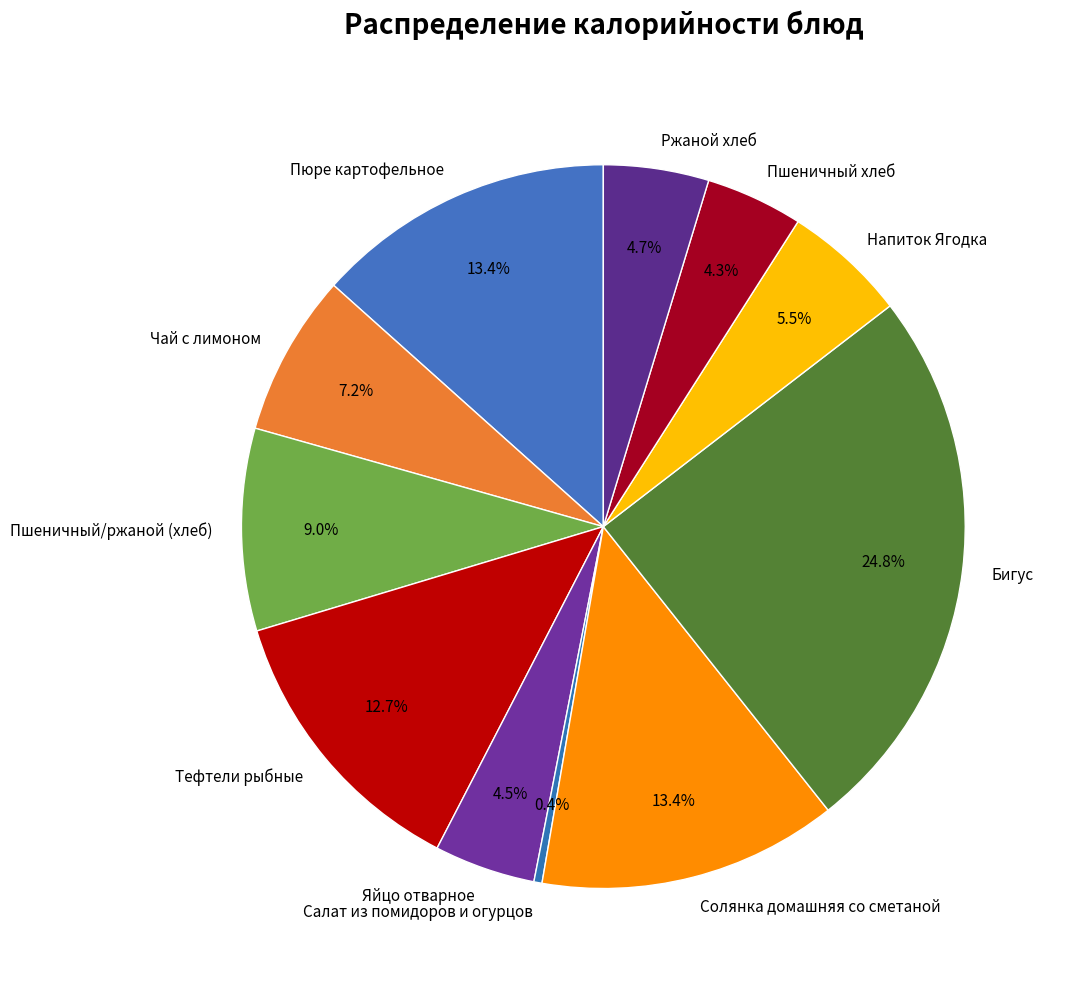

Combined, what portion of the pie is Пюре картофельное and Солянка домашняя со сметаной?

26.8%